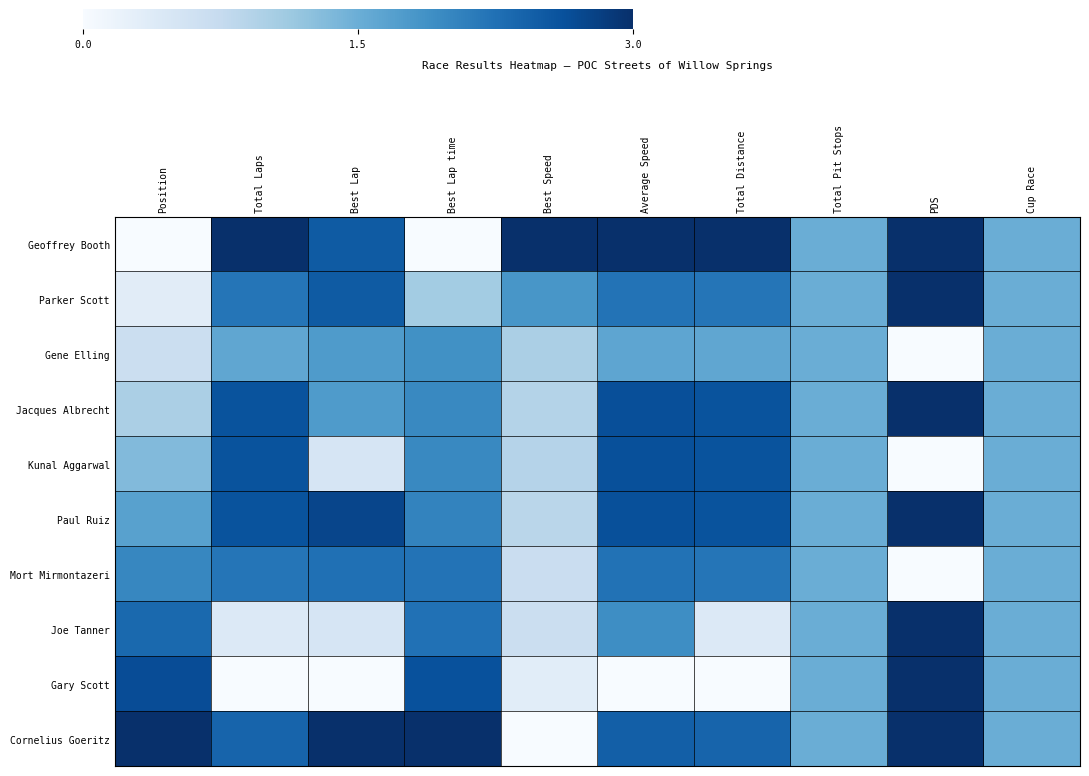

How many series are shown in this chart?

10